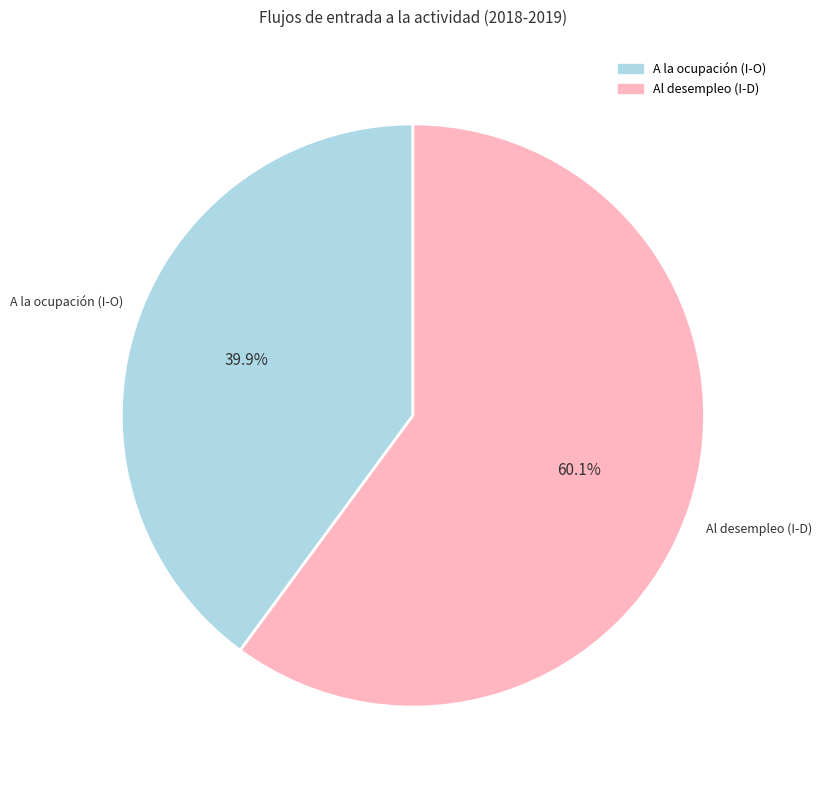

Does any single category account for the majority?

Yes